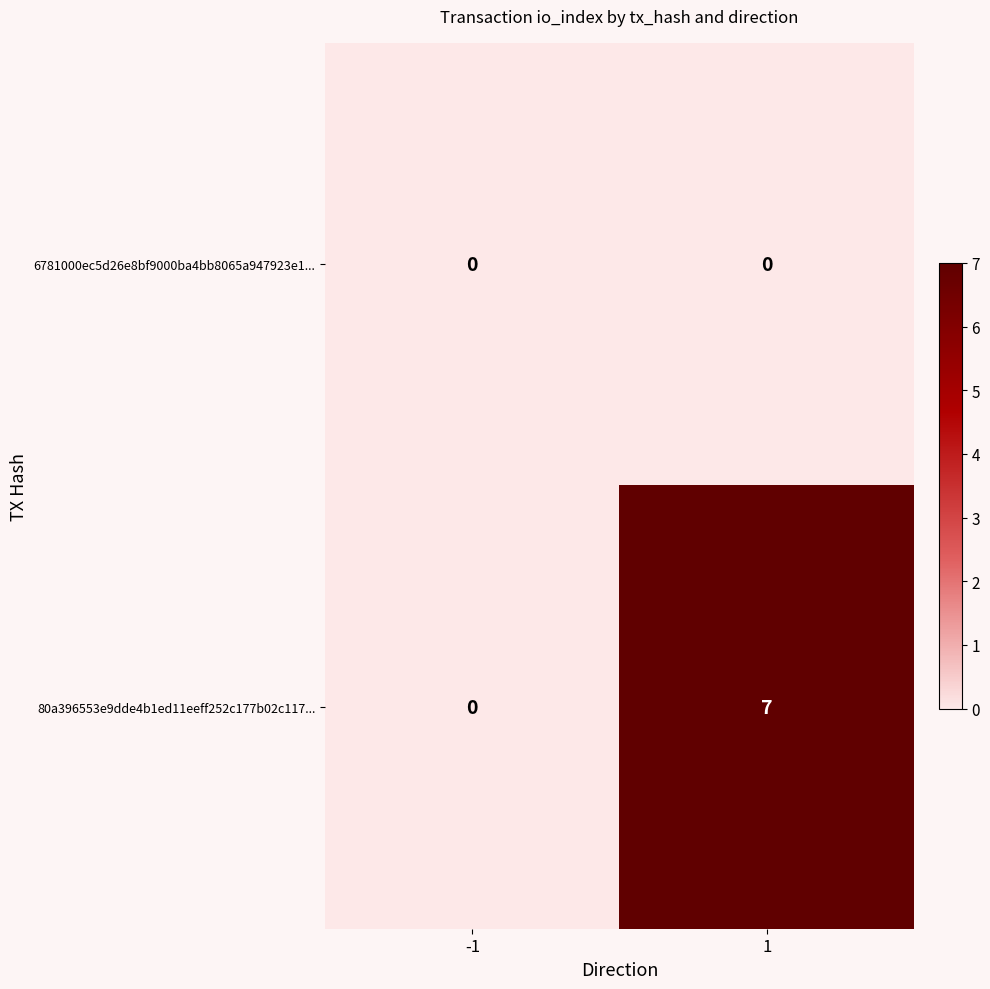

True or false: 6781000ec5d26e8bf9000ba4bb8065a947923e1... has a value of 0 at 1.

True